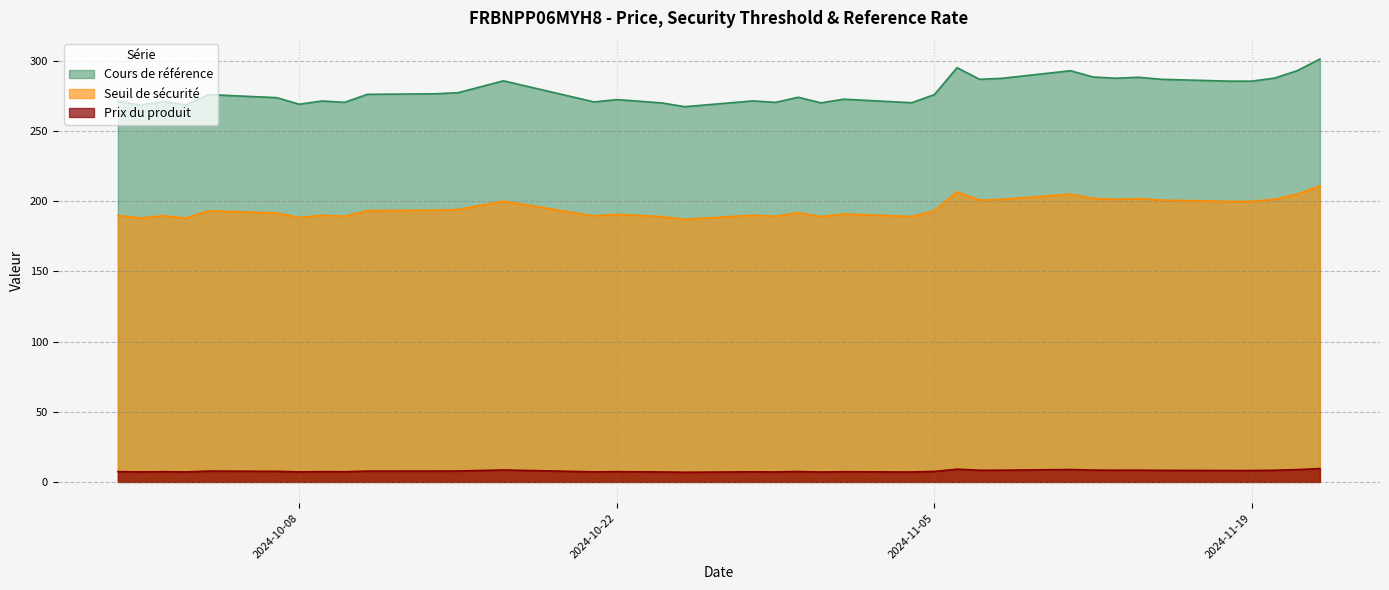

Is it true that Prix du produit equals 6.9 at 2024-10-25?

True